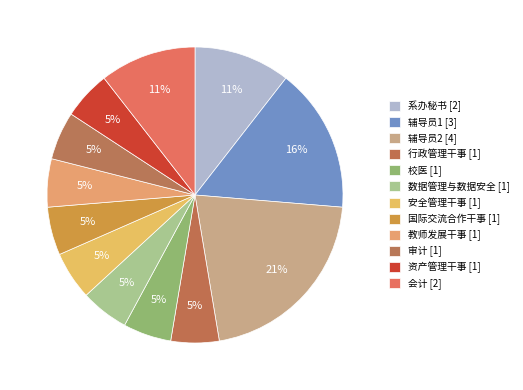

The 资产管理干事 [1] slice represents 13% of the pie. True or false?

False